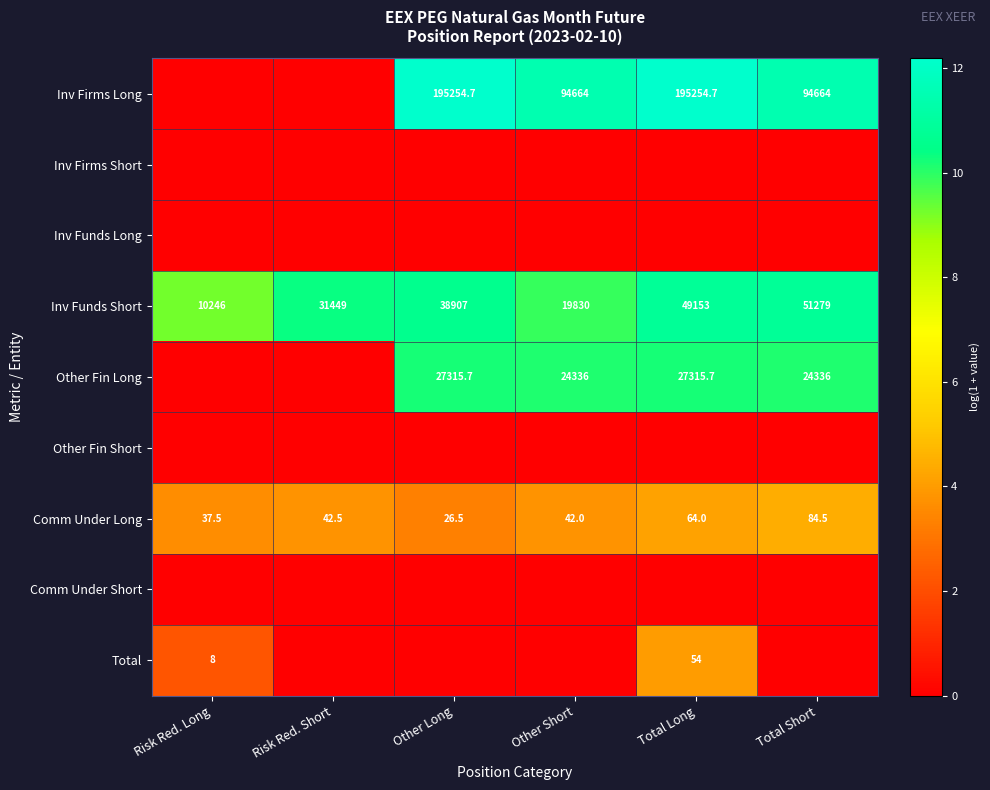

At how many categories does at least one series exceed 9?

6